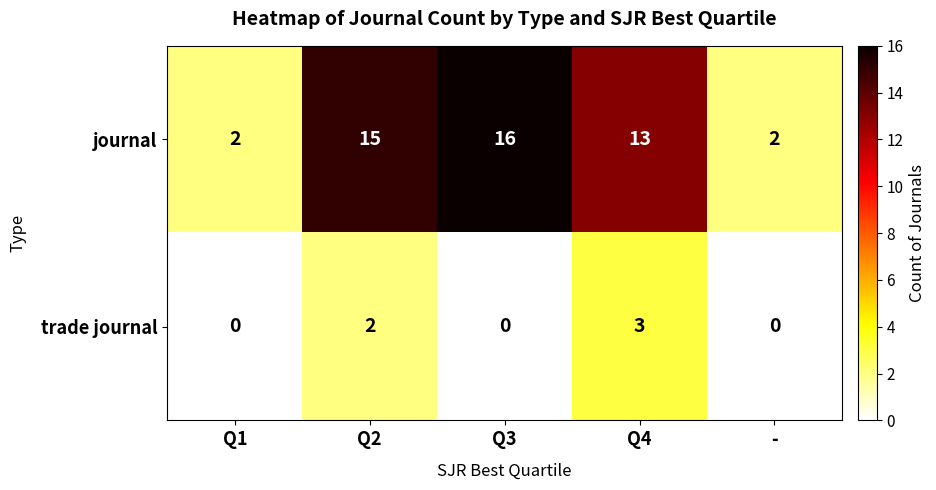

Which series changed the most between Q4 and -?

journal